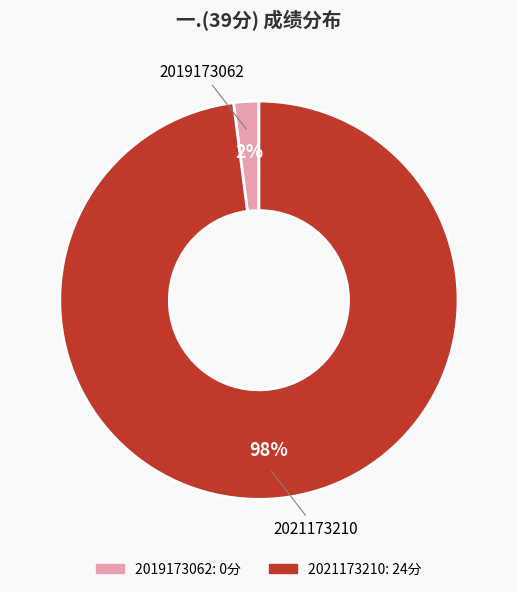

Which category accounts for the majority?

2021173210